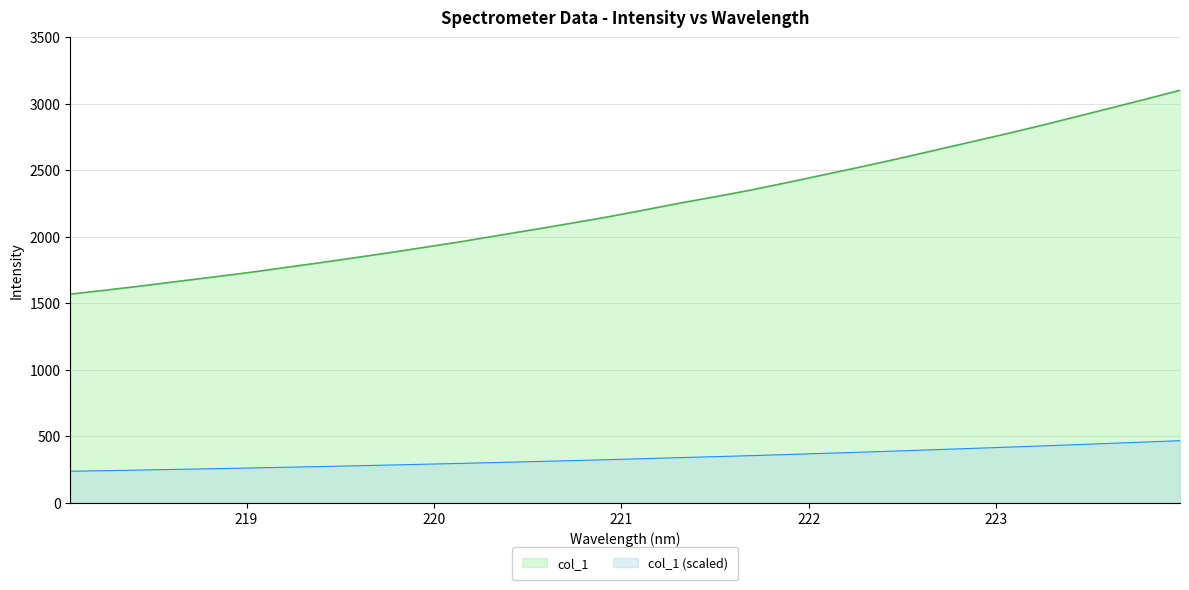

Count the number of values greater than 2199.

16